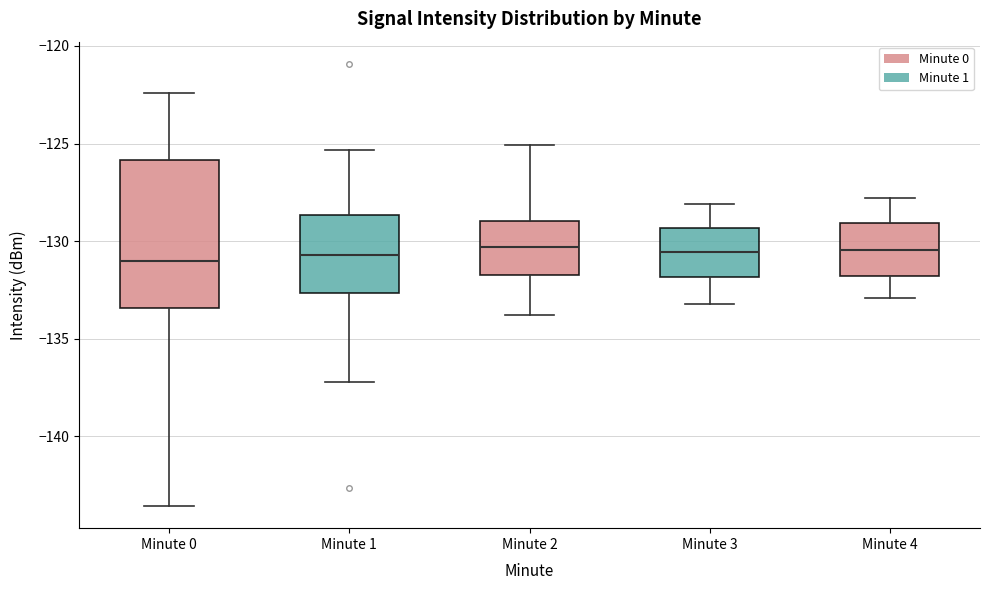

Comparing the boxes themselves (not the whiskers), which one is the tallest?

Minute 0